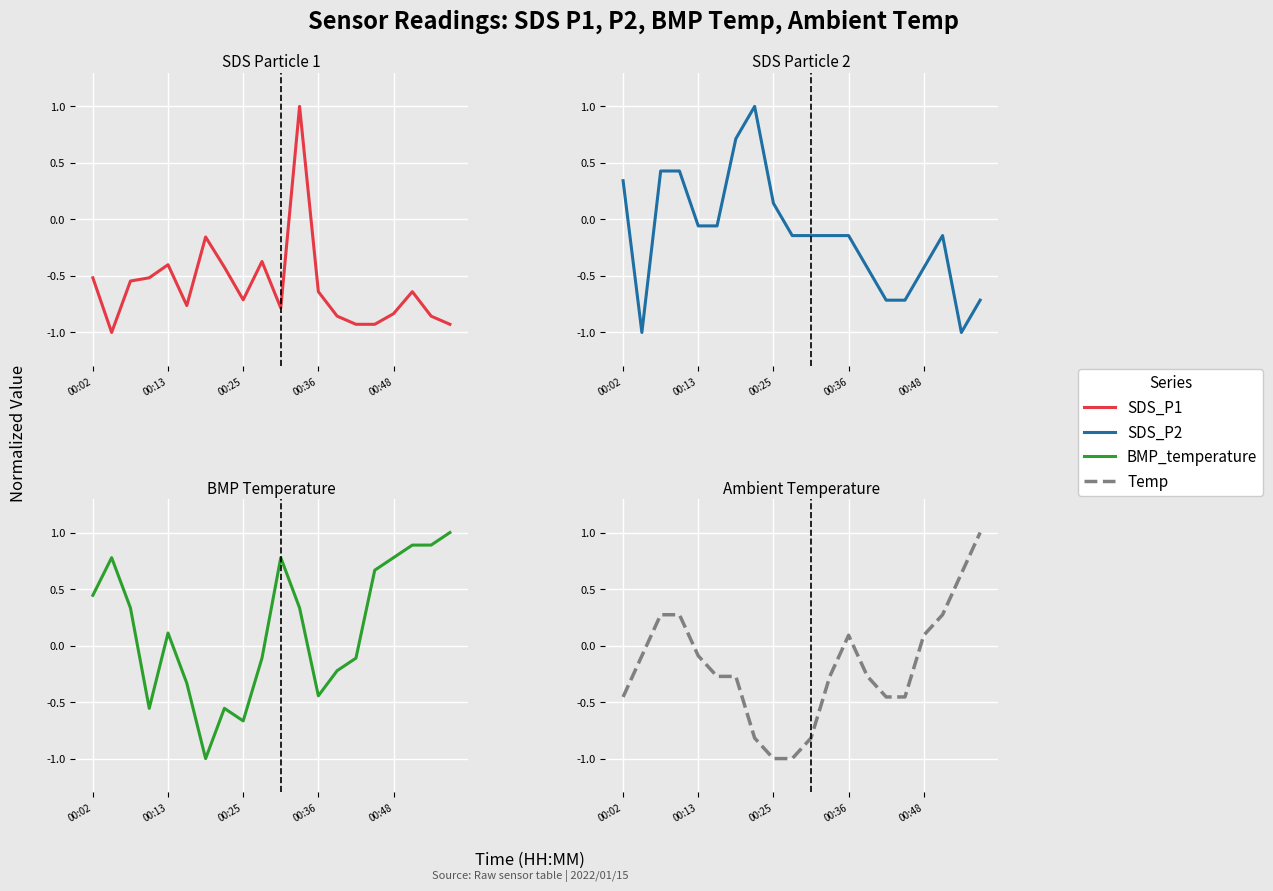

Is this an area chart (filled region under the line)?

No